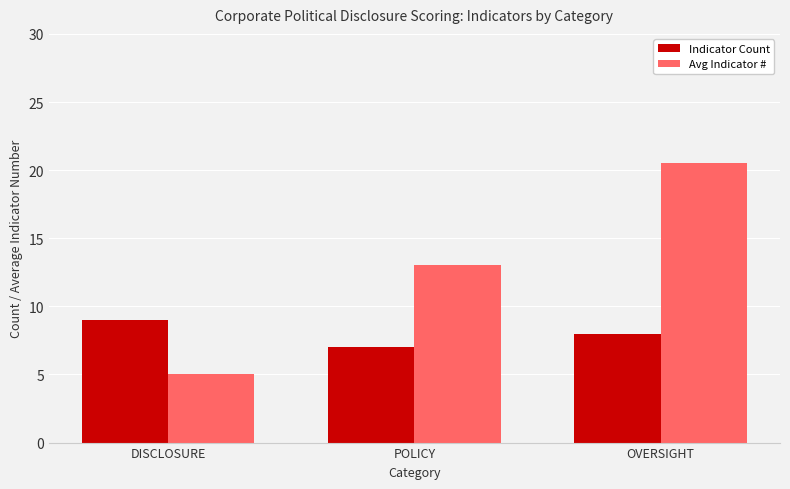

Does the chart contain any negative values?

No